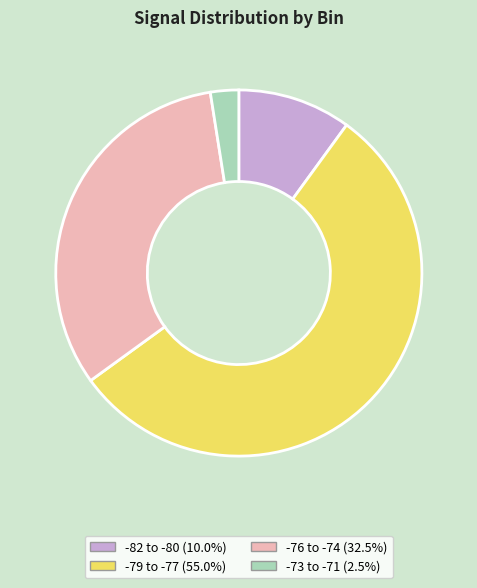

Is there a majority slice in this chart?

Yes